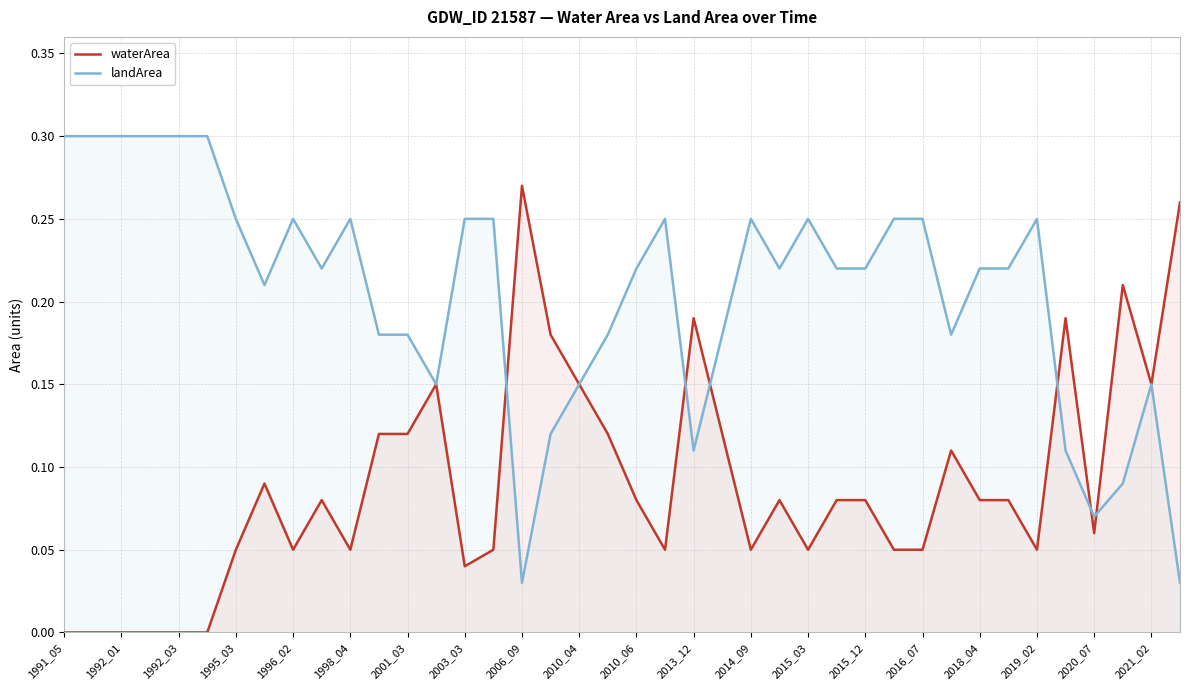

Rank the series by their average value, from highest to lowest.

landArea, waterArea